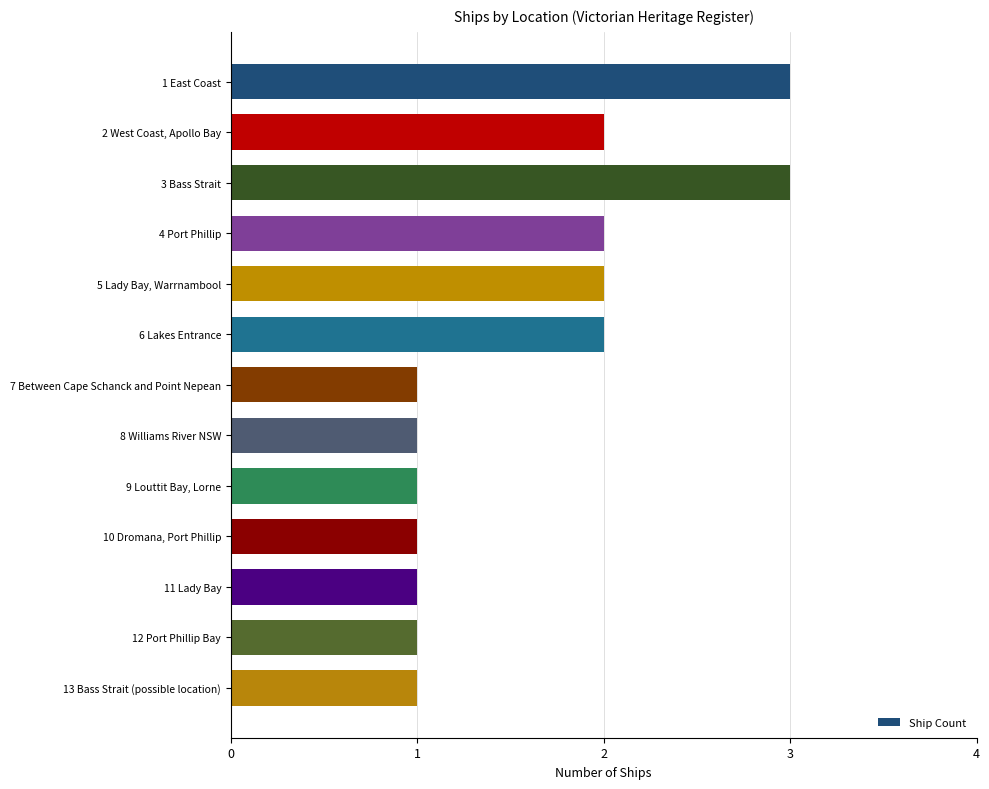

The chart shows a value of 2 at 9 Louttit Bay, Lorne. True or false?

False